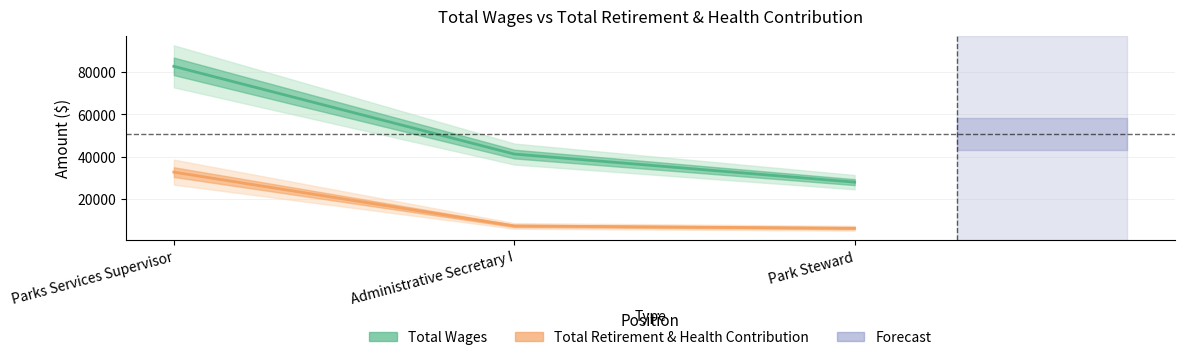

How many data points in Total Retirement & Health Contribution are less than 7359?

1